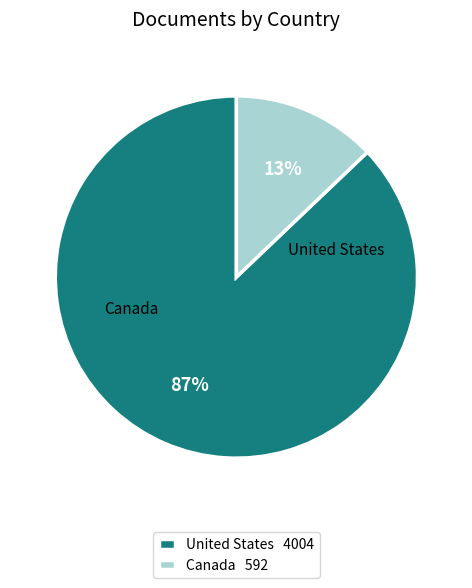

The Canada slice represents 3% of the pie. True or false?

False